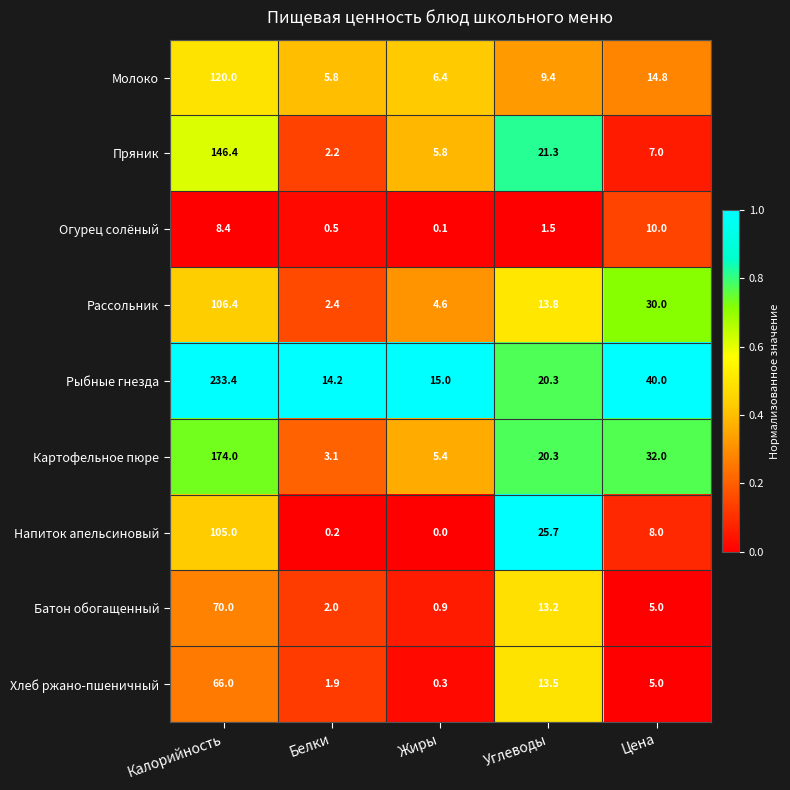

What is the average value of the Огурец солёный series?

4.1